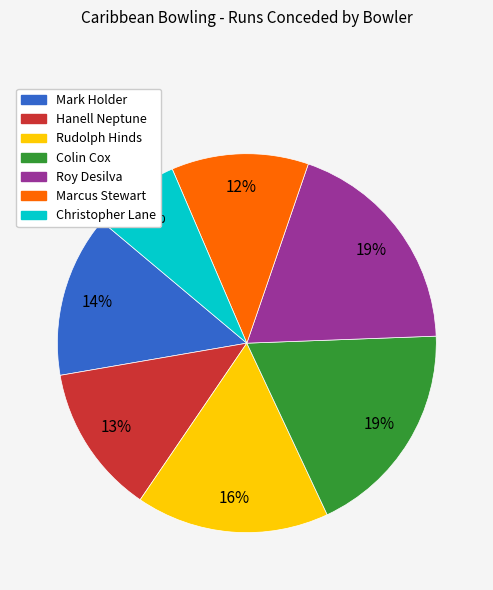

Does Colin Cox represent more than half of the total?

No